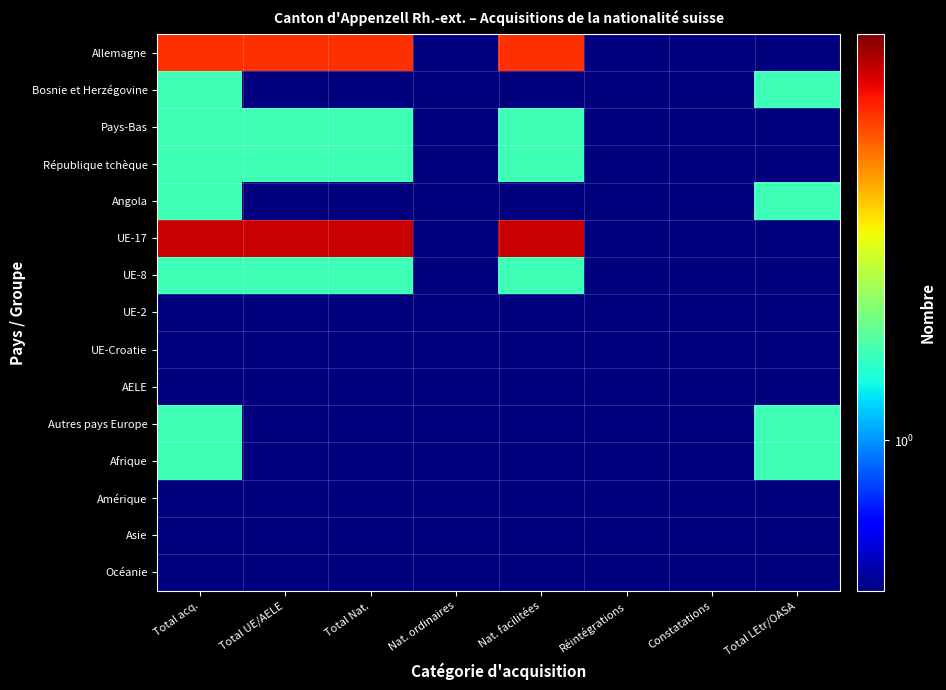

Count the number of data series in this chart.

15